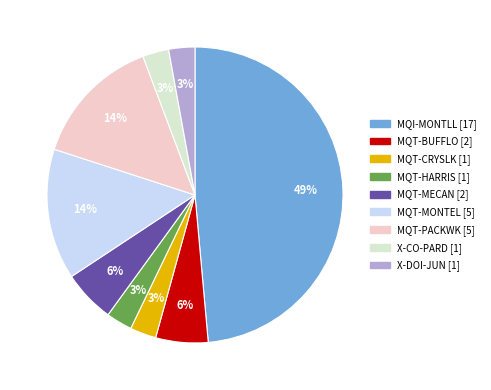

Is it true that MQT-PACKWK is 1% of the pie?

False